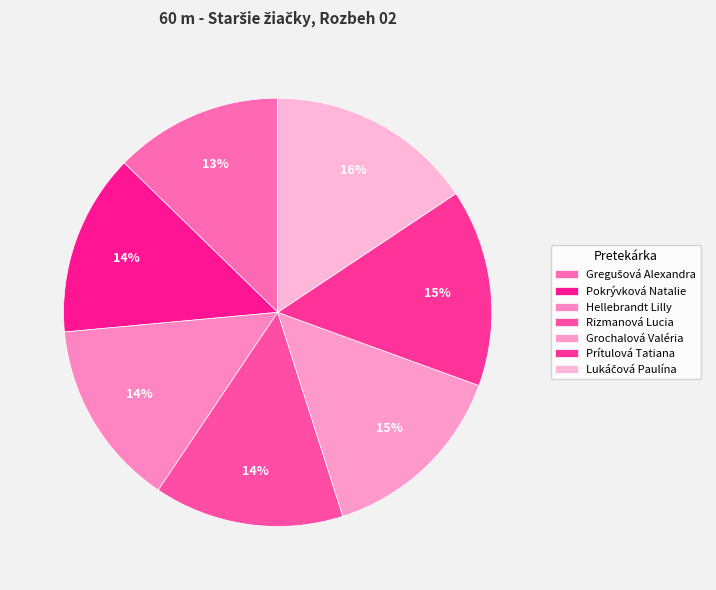

Count the number of slices in the pie.

7